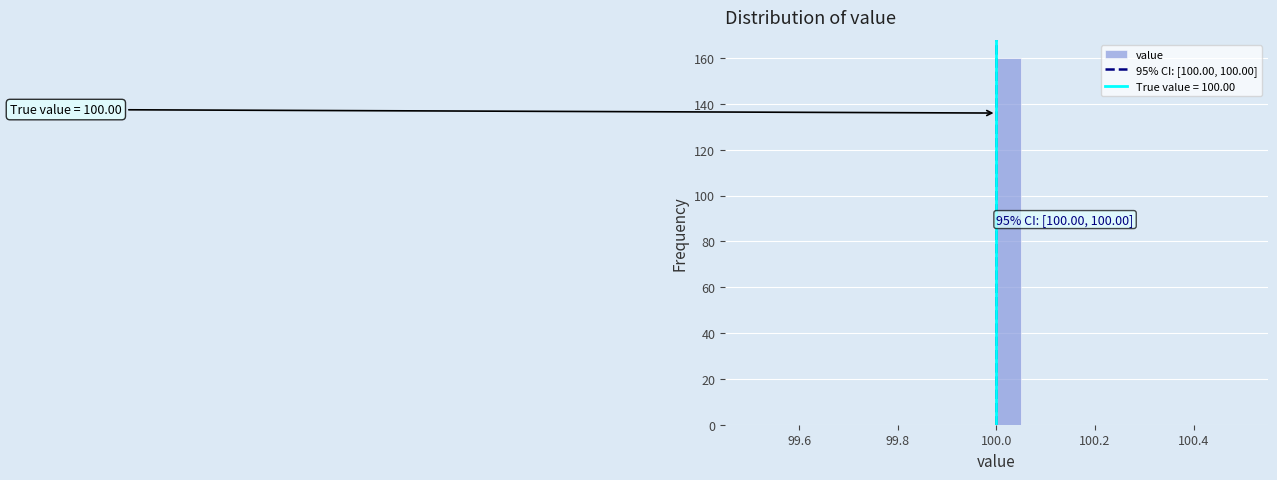

Around what value on the x-axis is the tallest bar? Give the approximate position of its centre, as read against the axis.

100.02